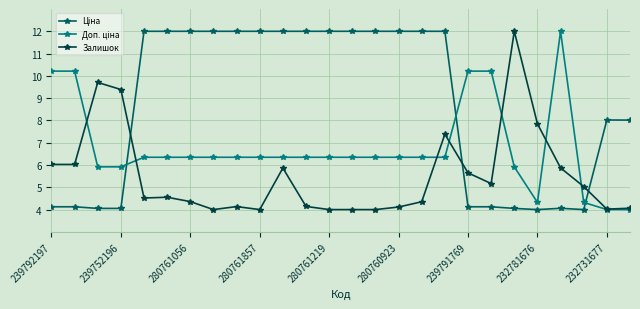

True or false: Залишок has more than 1 interior local peaks.

True